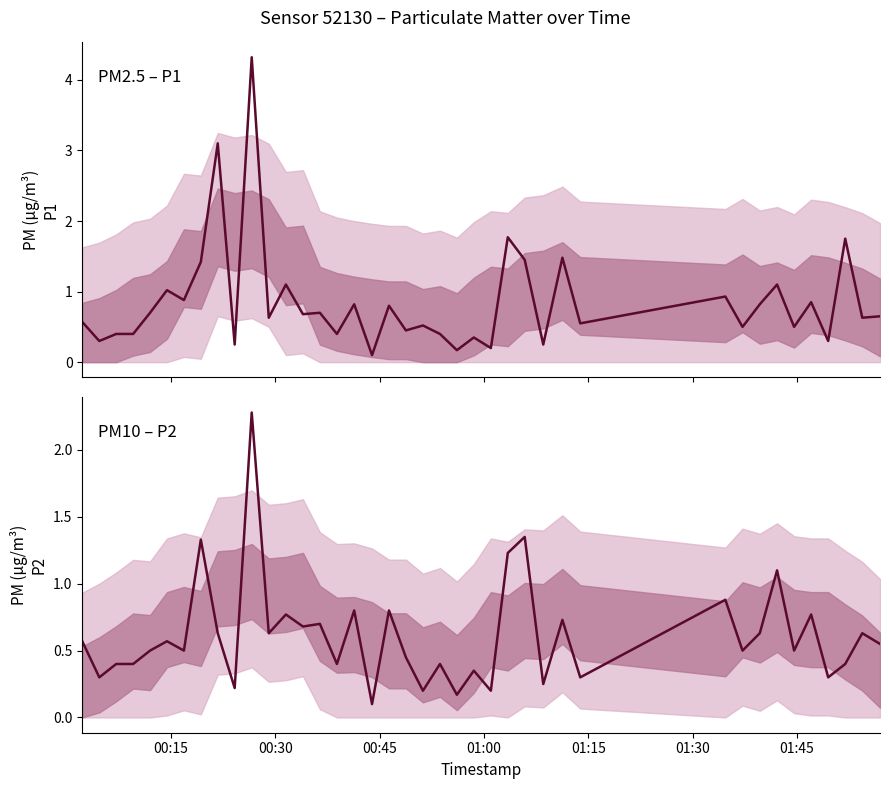

The value of P2 at 32 is 1.1. True or false?

False